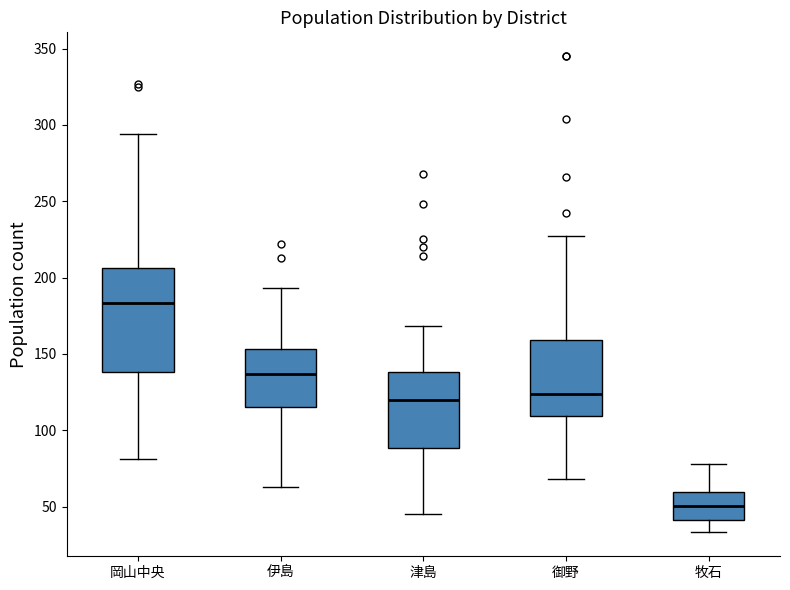

Reading left to right, transcribe this box plot: for each box, give where its median line is, the range the box spans, and where its two whiskers end, as read against the y-axis. The values are not printed on the chart, so give them approximately, as read against the axis.

岡山中央: median 185, box 140 to 205, whiskers 80 to 295
伊島: median 135, box 115 to 155, whiskers 65 to 195
津島: median 120, box 90 to 140, whiskers 45 to 170
御野: median 125, box 110 to 160, whiskers 70 to 225
牧石: median 50, box 40 to 60, whiskers 35 to 80